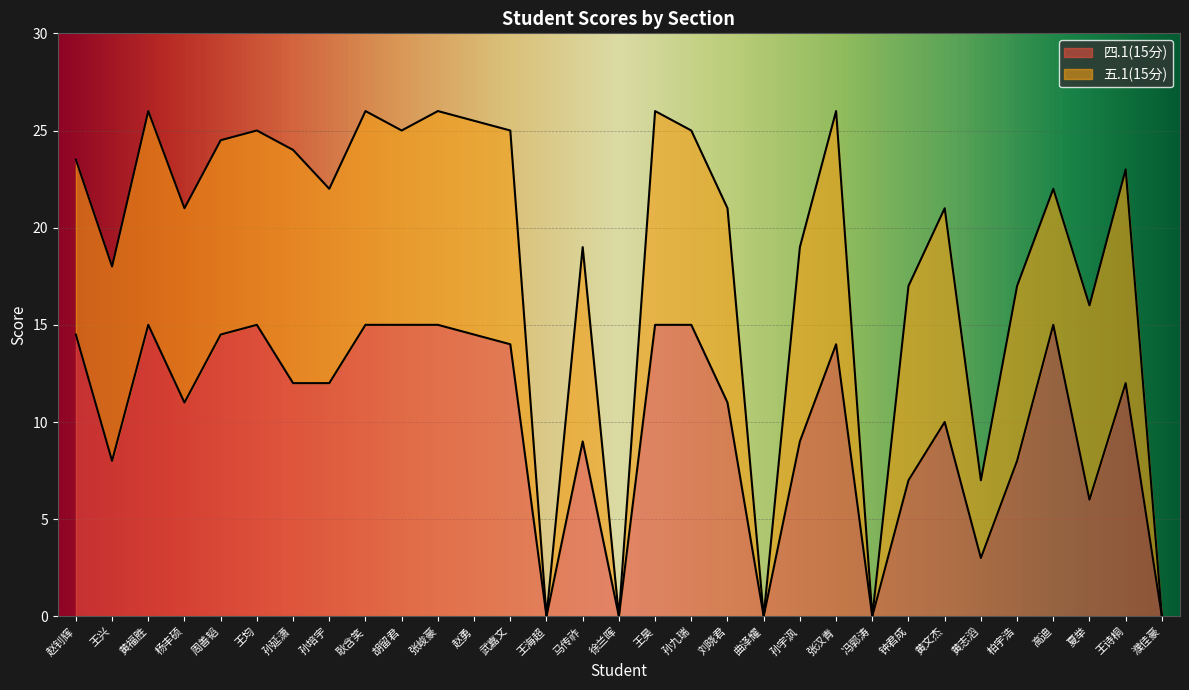

What is the difference between the second highest and second lowest values?

15.0